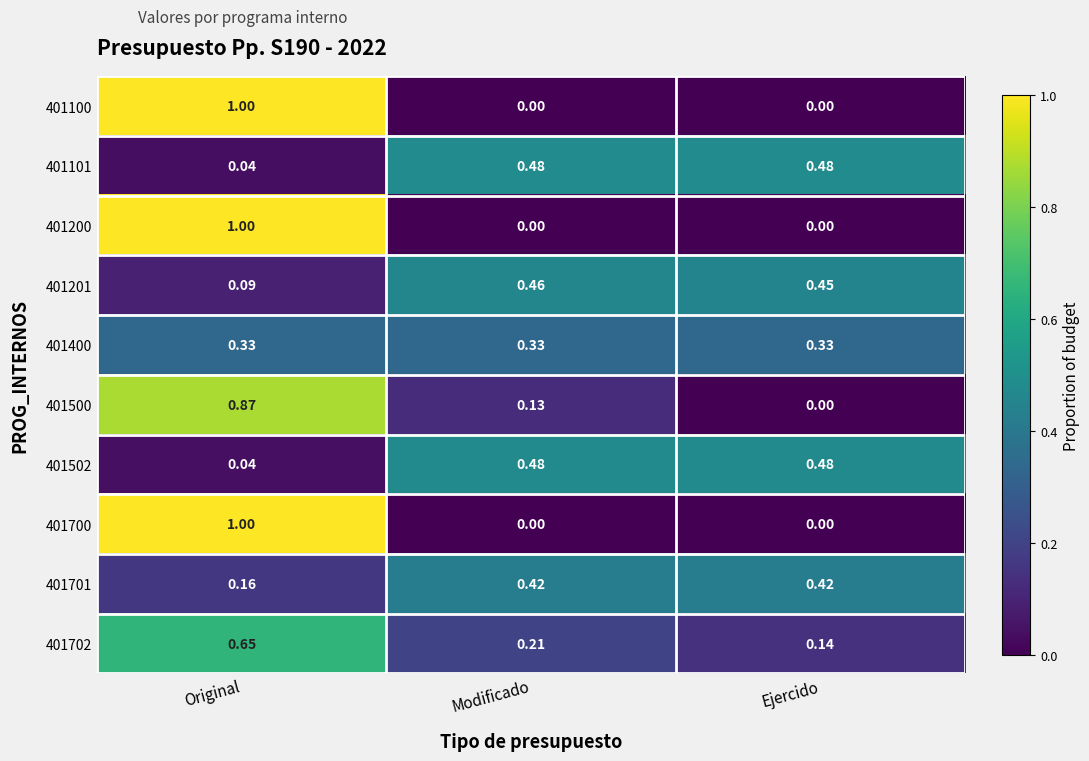

At how many categories does at least one series exceed 0?

3